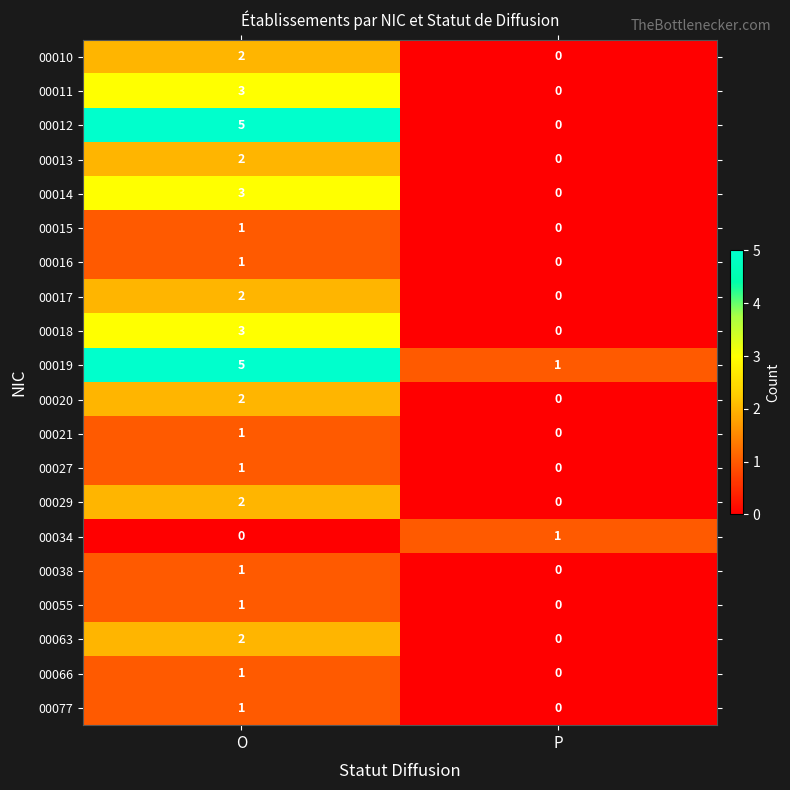

At which label does 00038 reach its minimum?

P